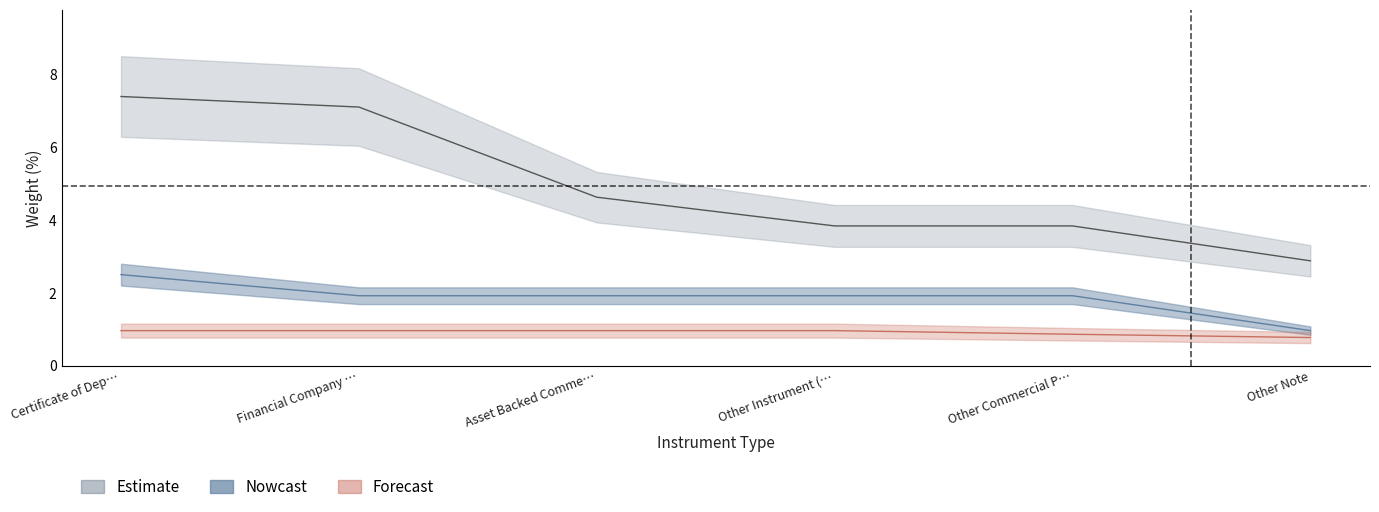

How many series are shown in this chart?

3